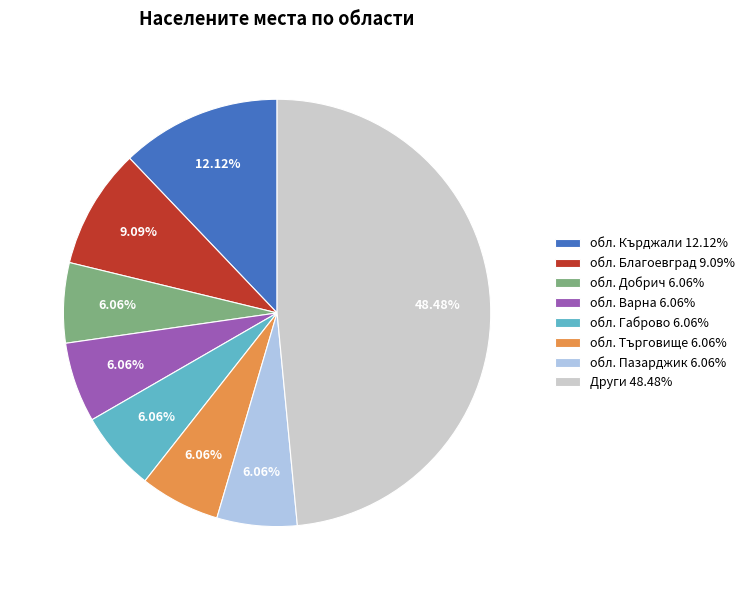

Does обл. Варна 6.06% represent more than half of the total?

No